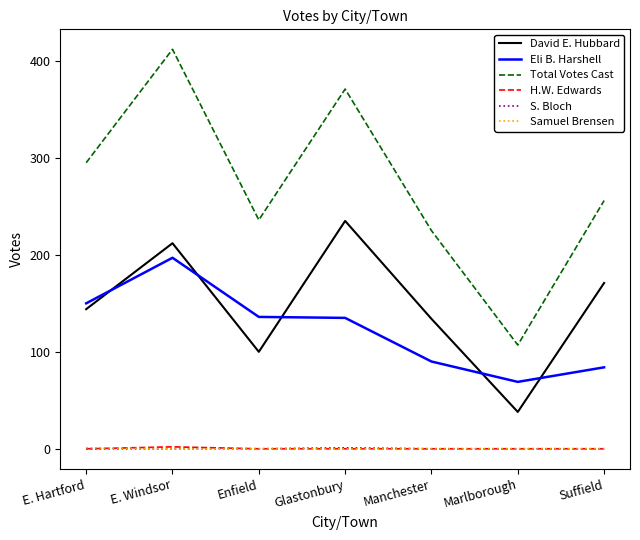

What is the average value of the Total Votes Cast series?

272